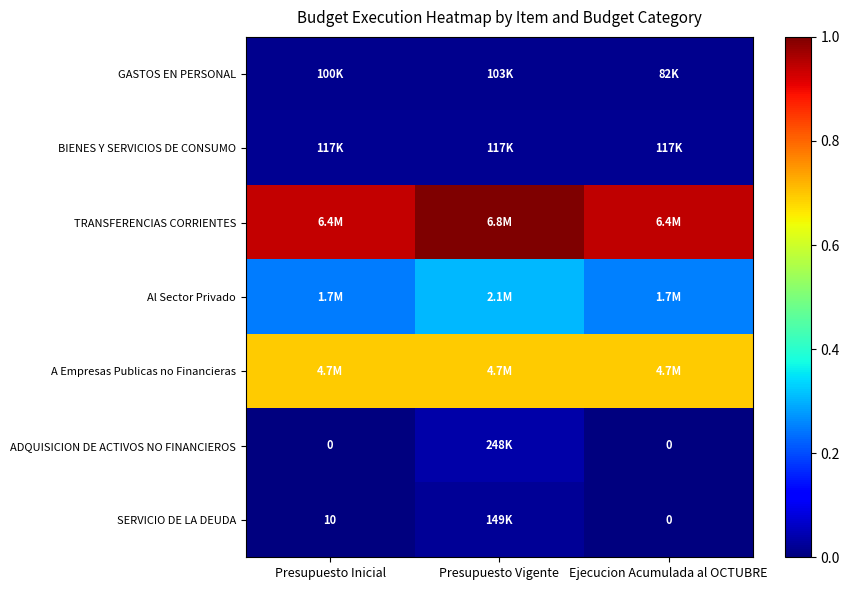

What is the total value across all series at Presupuesto Vigente?

14137622